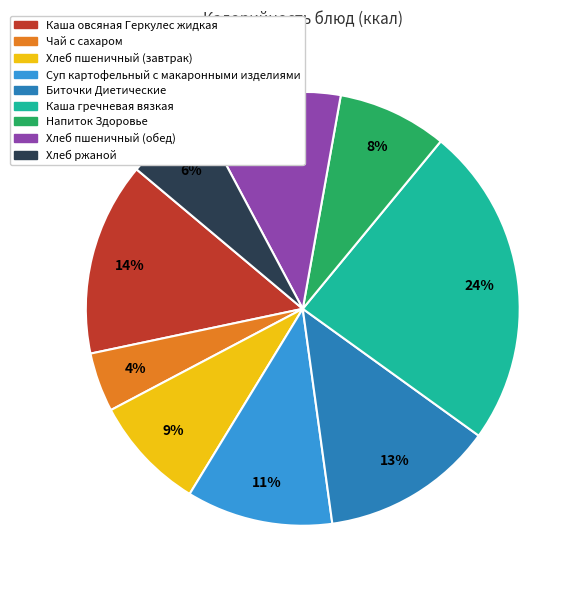

To the nearest percent, what percentage of the pie is Суп картофельный с макаронными изделиями?

11%